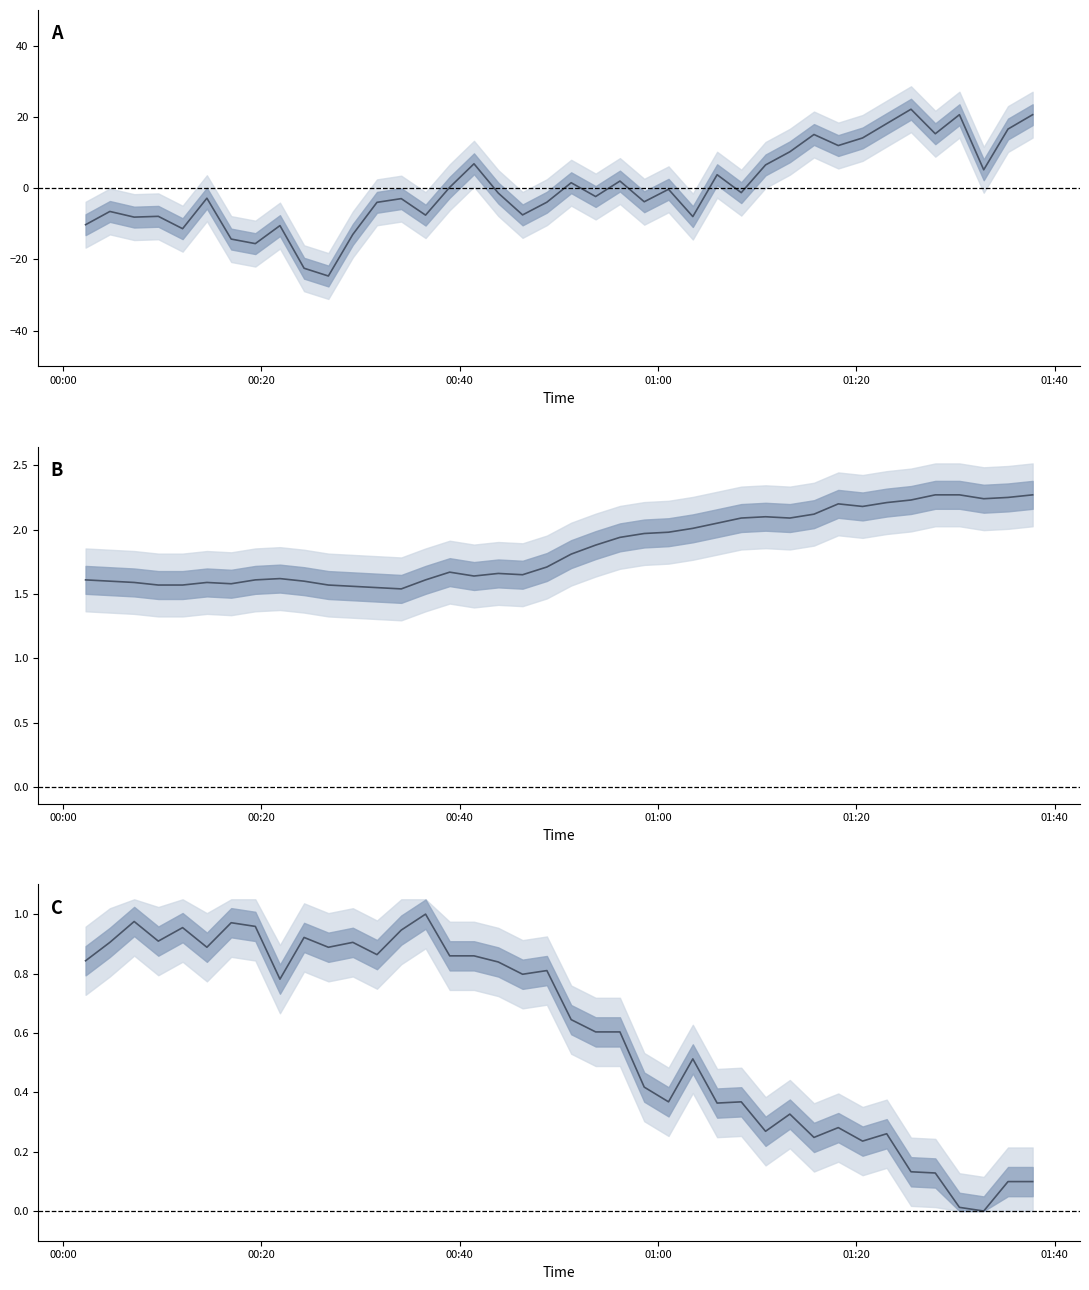

Rank the series by their maximum value, from highest to lowest.

pressure, temperature, humidity